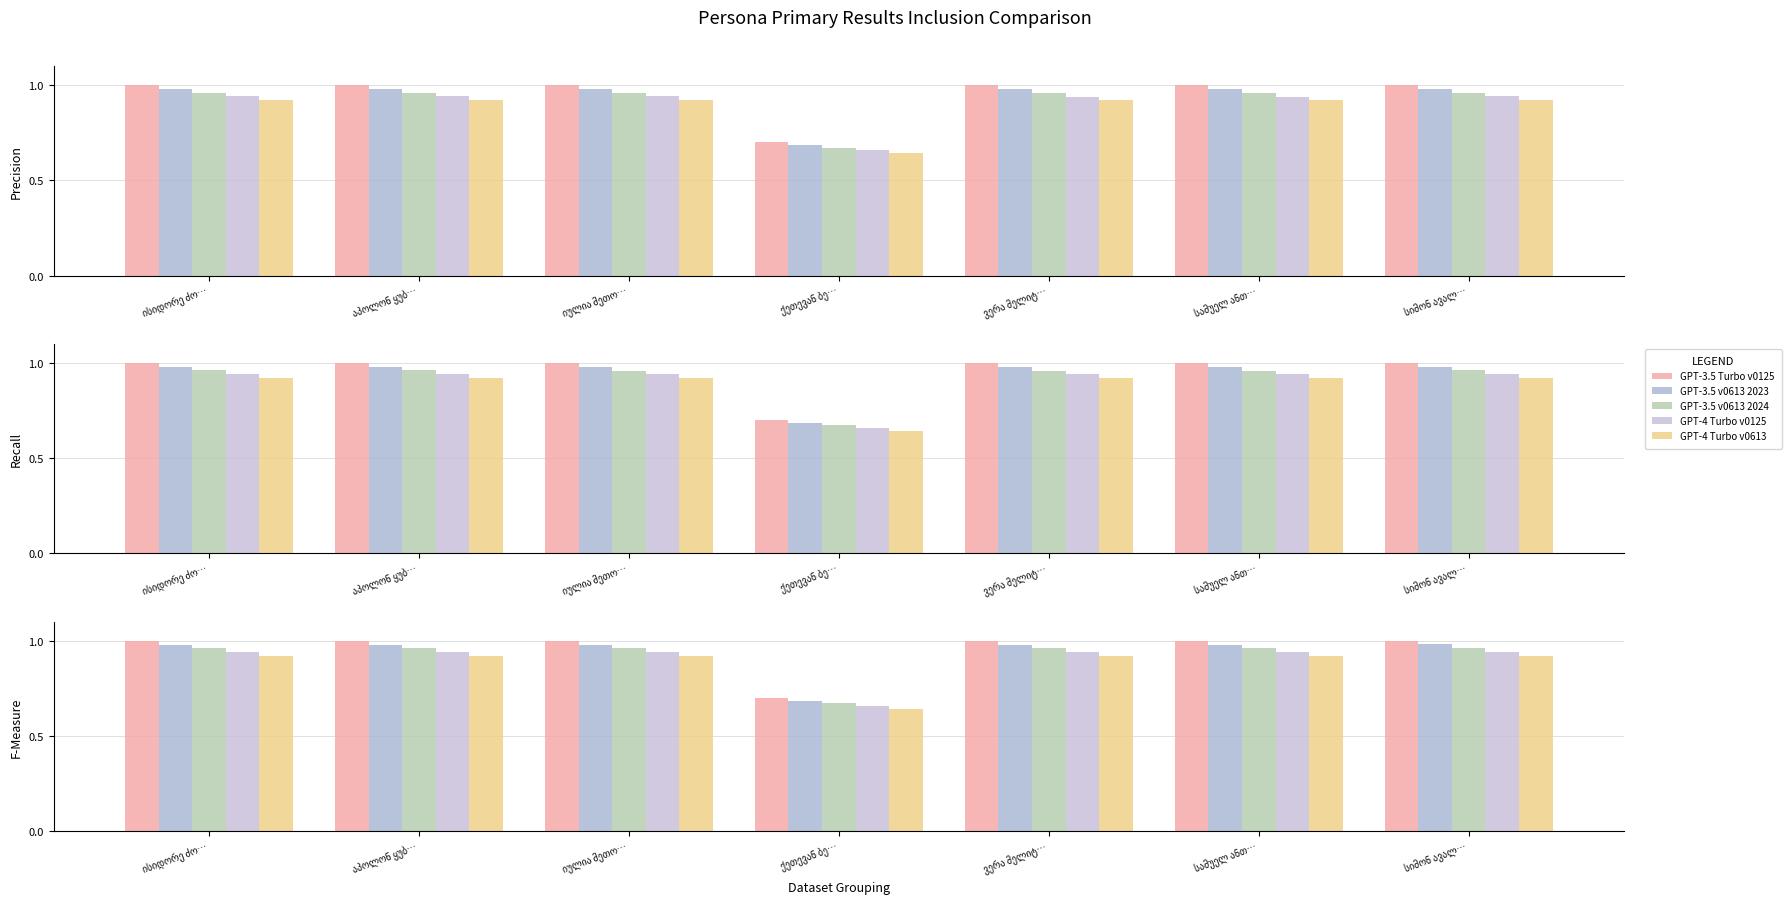

What value does the GPT-3.5 Turbo v0125 series have at იულია მეთო…?

1.0